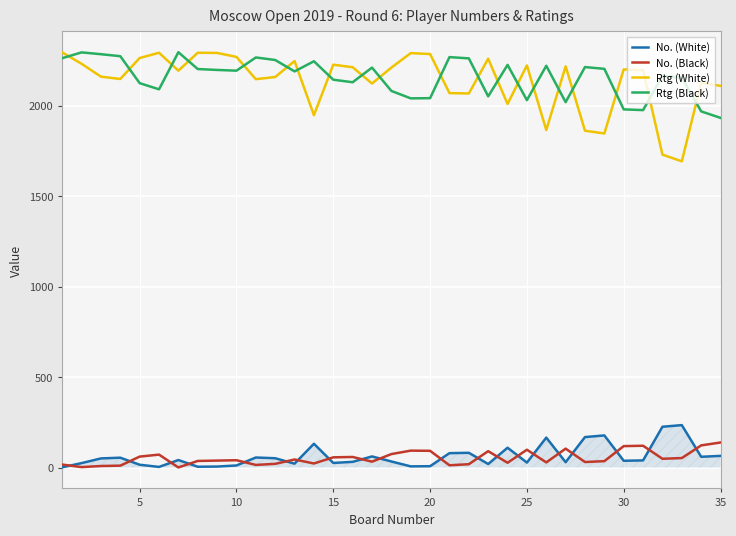

How many intersections are there between Rtg (Black) and Rtg (White)?

20